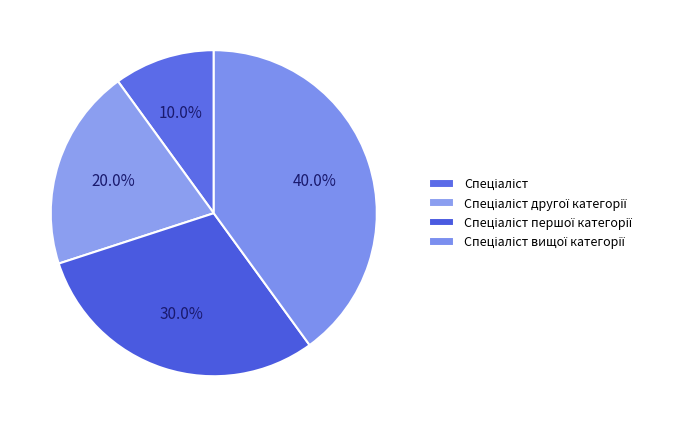

True or false: Спеціаліст першої категорії accounts for 30% of the total.

True